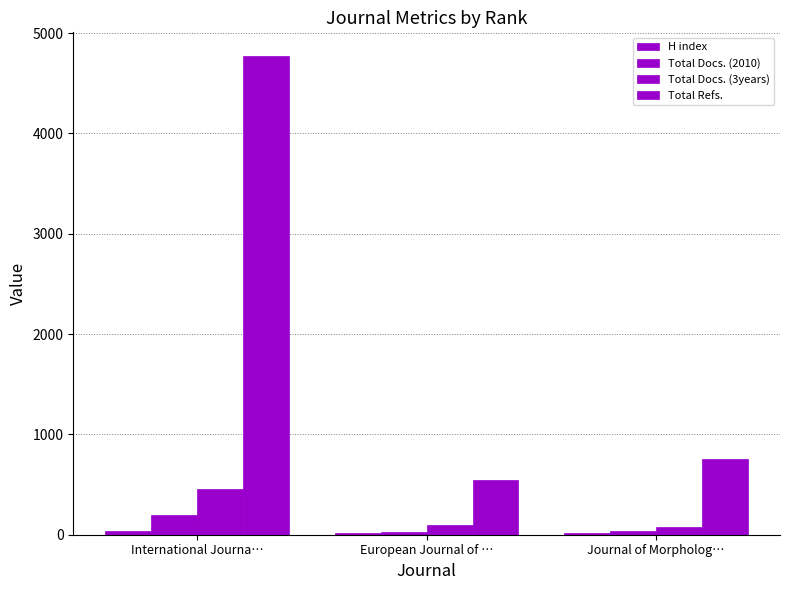

Count the number of categories in the chart.

3